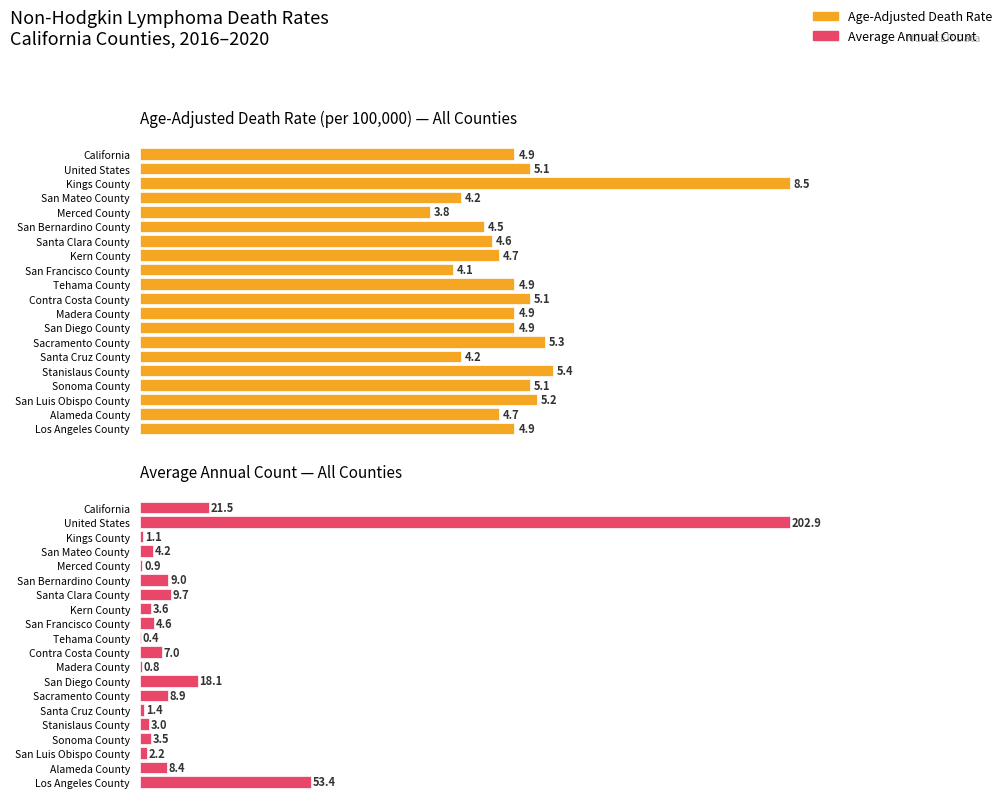

Which series has the largest range (max minus min)?

Average Annual Count